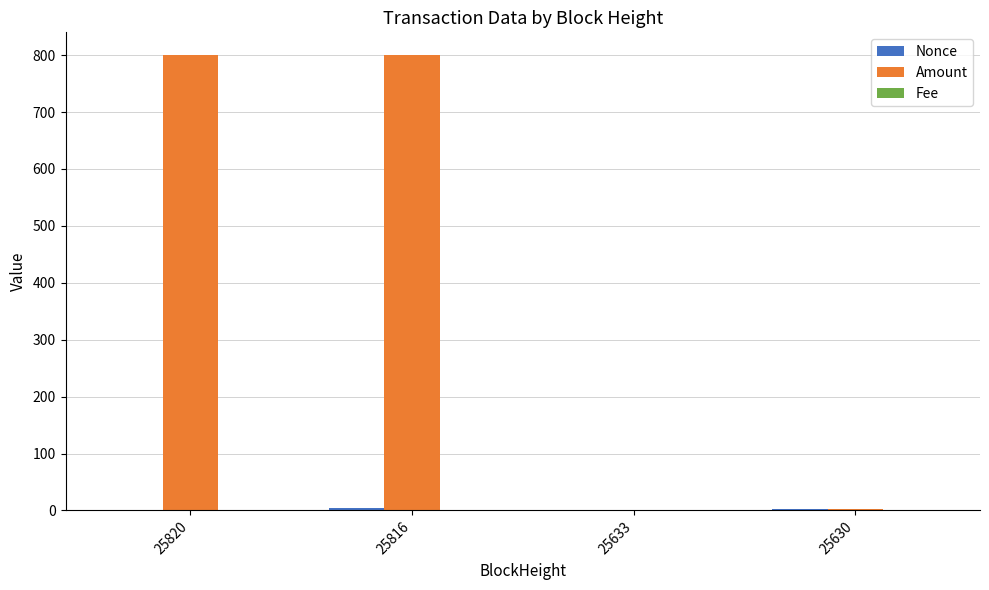

The Amount series shows 1375.6 at 25816. True or false?

False